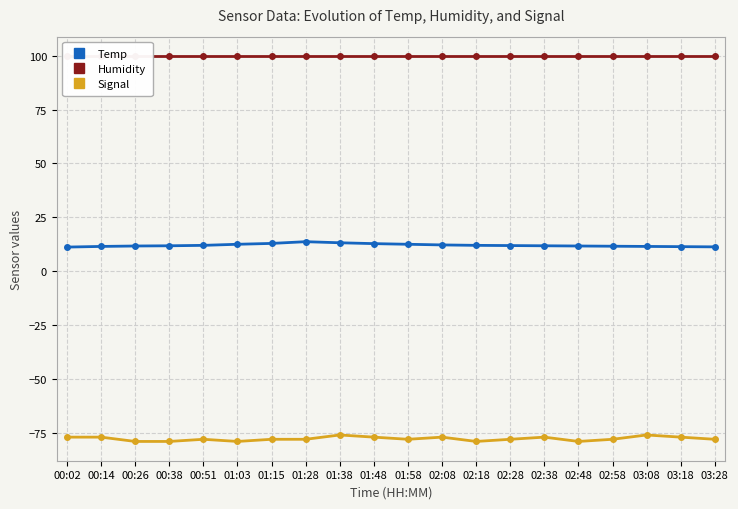

What is the value of the Temp point at the 13th from the left?

12.0